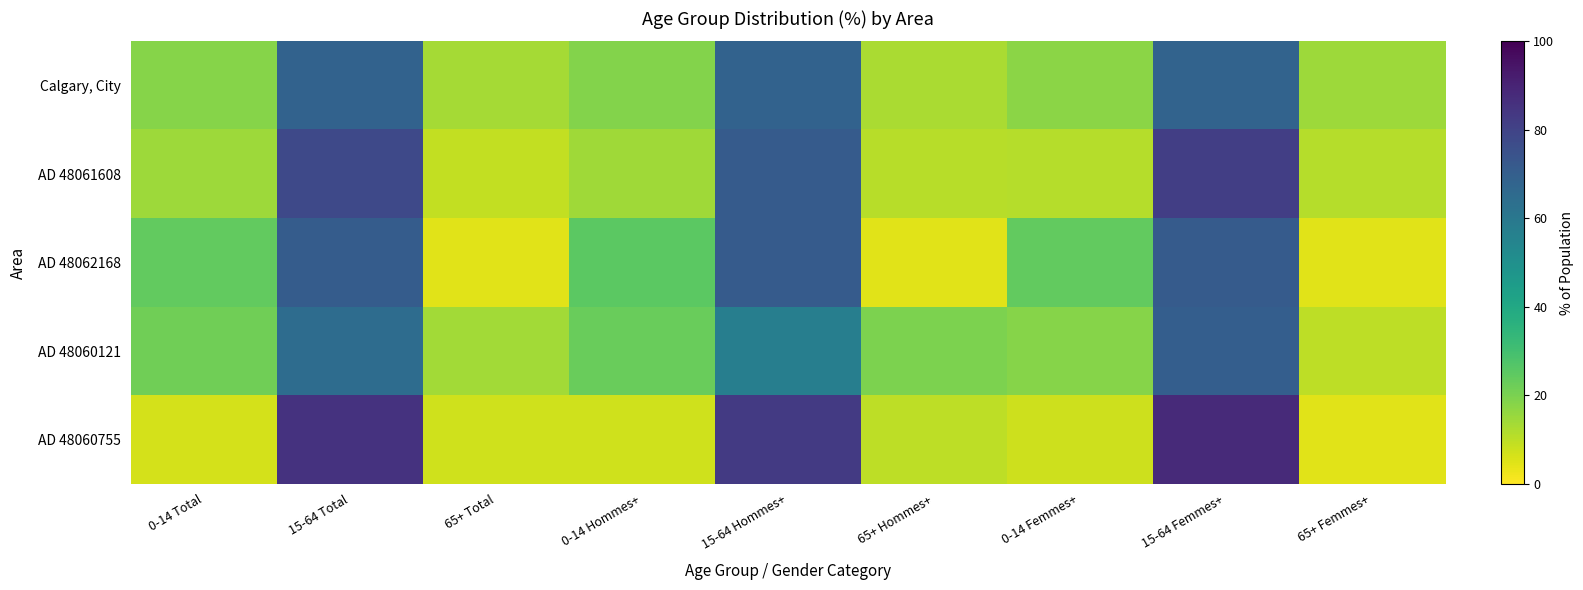

At which category does the chart reach its peak across all series?

15-64 Femmes+